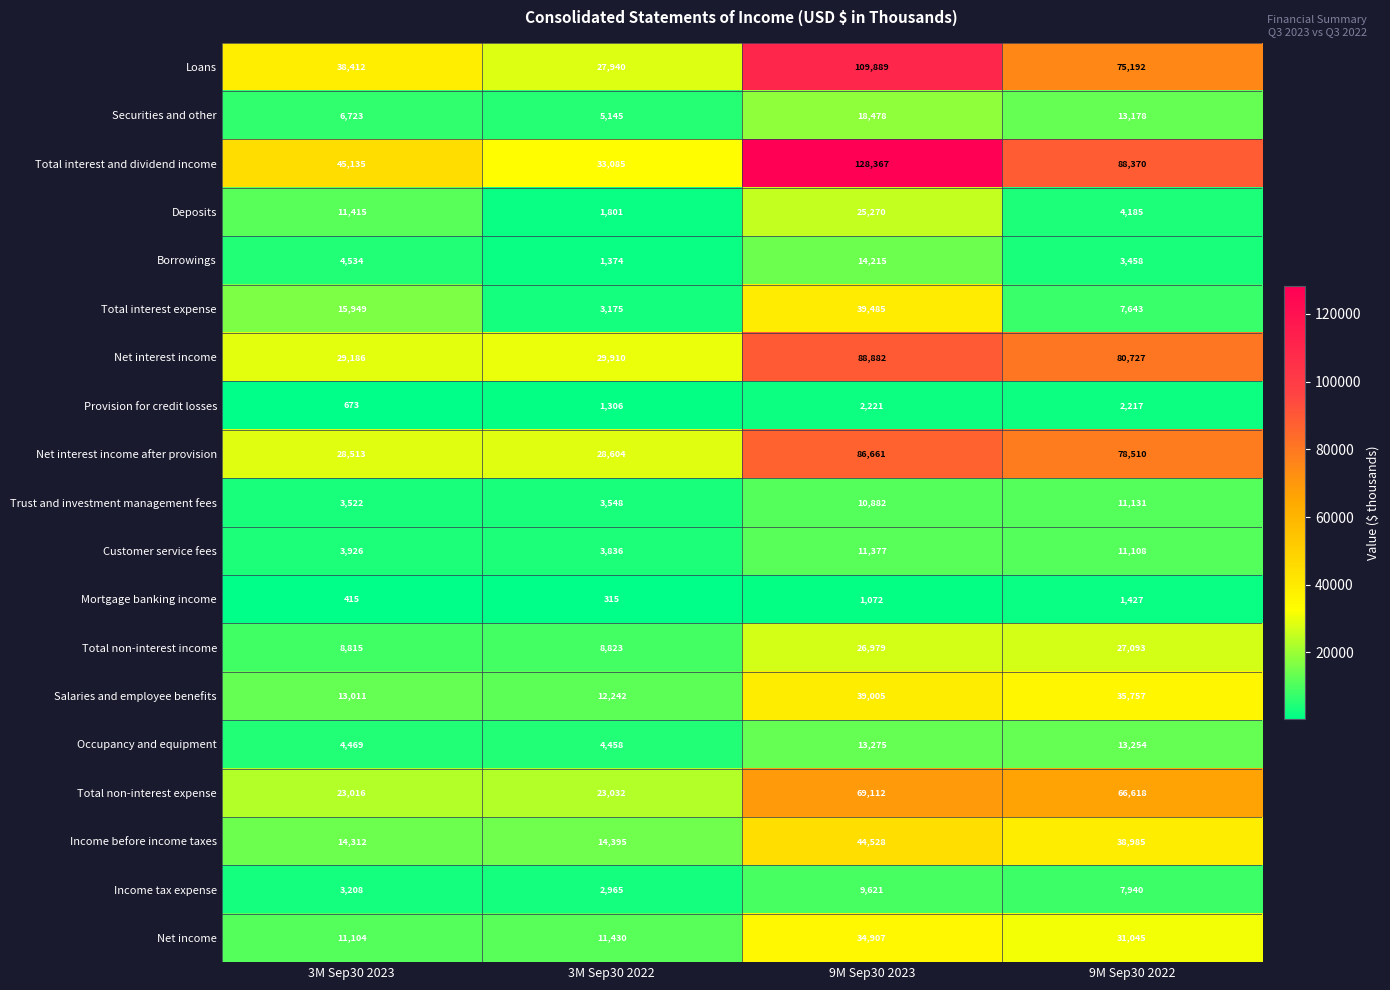

Rank the series at 3M Sep30 2022 from highest to lowest value.

Total interest and dividend income, Net interest income, Net interest income after provision, Loans, Total non-interest expense, Income before income taxes, Salaries and employee benefits, Net income, Total non-interest income, Securities and other, Occupancy and equipment, Customer service fees, Trust and investment management fees, Total interest expense, Income tax expense, Deposits, Borrowings, Provision for credit losses, Mortgage banking income